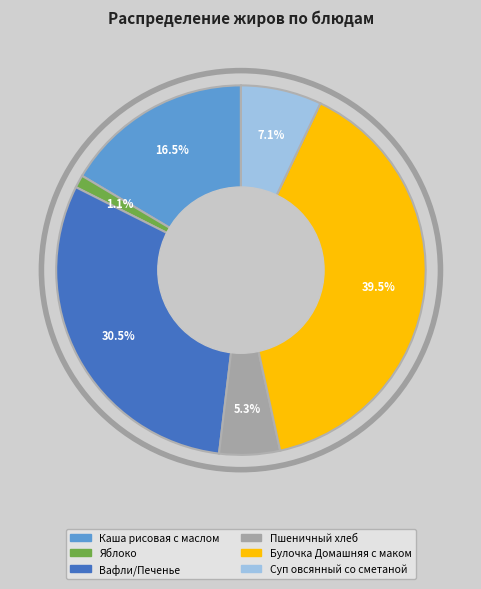

Count the number of slices in the pie.

6